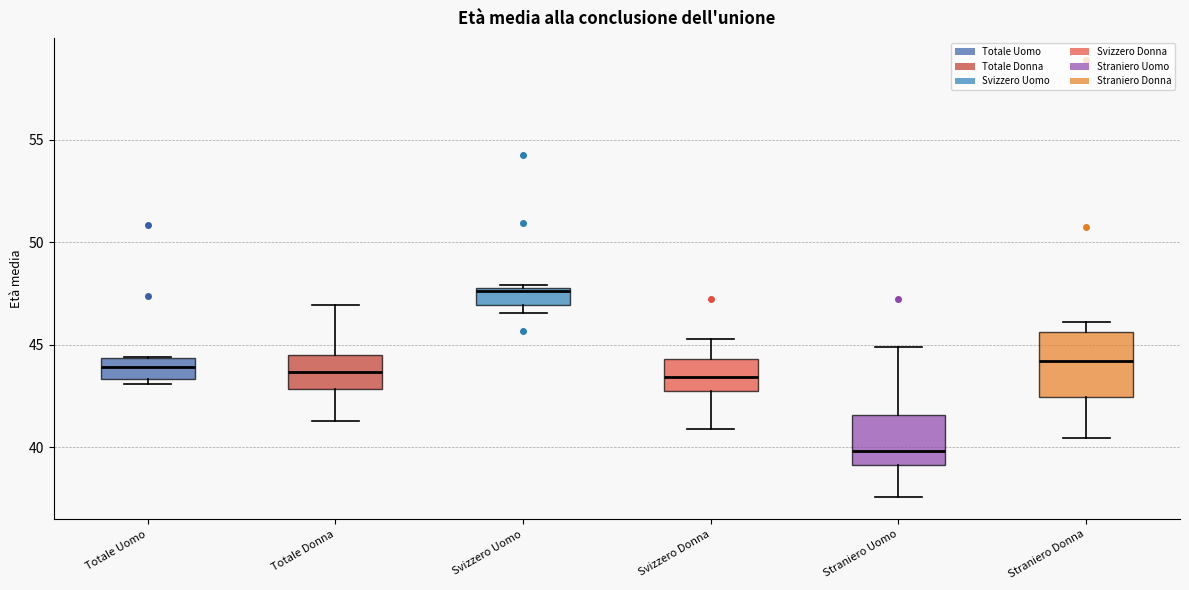

Comparing the boxes themselves (not the whiskers), which one is the tallest?

Straniero Donna